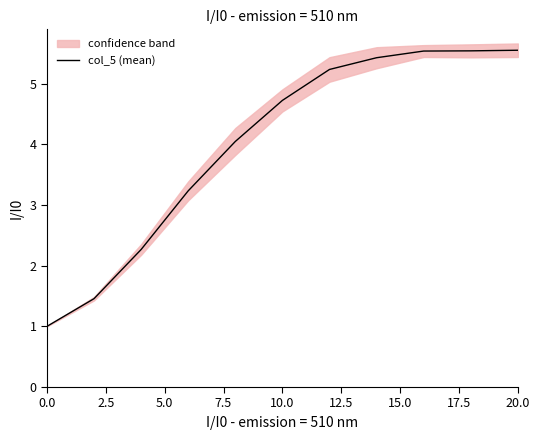

Reading left to right, transcribe all the data shown in this chart.

1.0	1.5	2.3	3.2	4.0	4.7	5.2	5.4	5.5	5.5	5.5